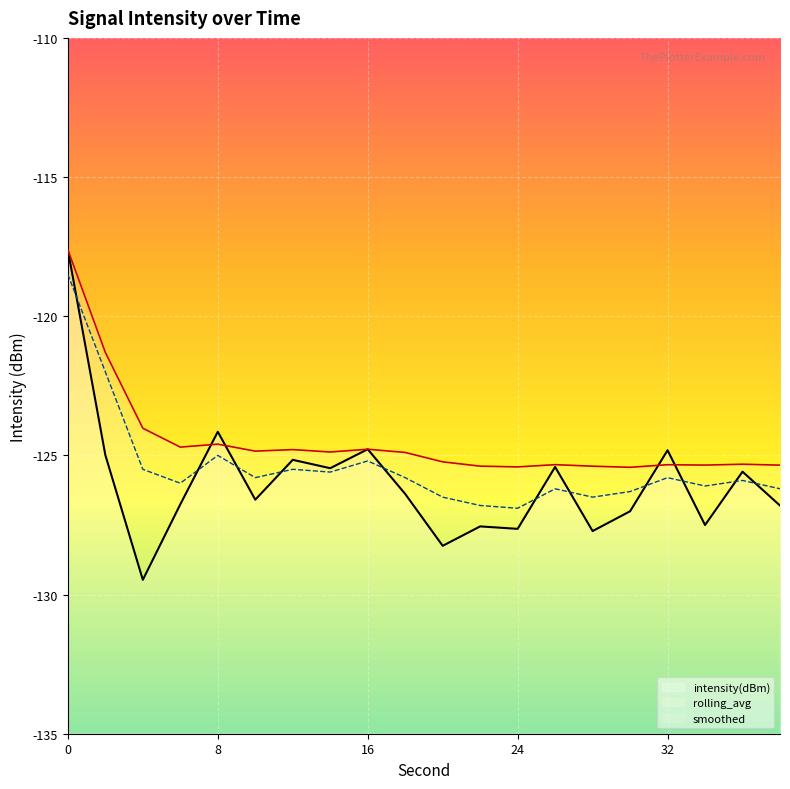

How many distinct data groups are displayed?

3